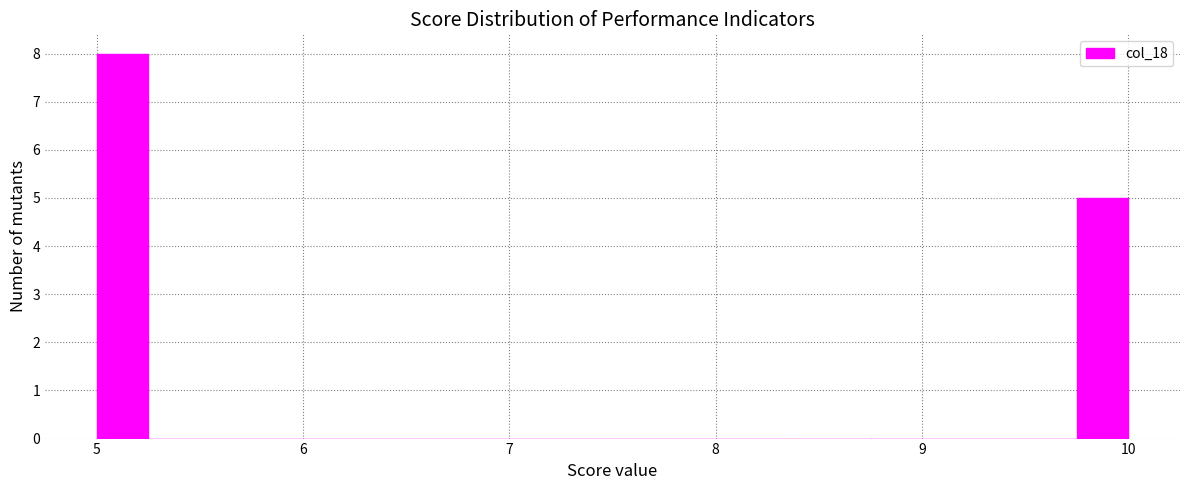

Around what value on the x-axis is the tallest bar? Give the approximate position of its centre, as read against the axis.

5.1